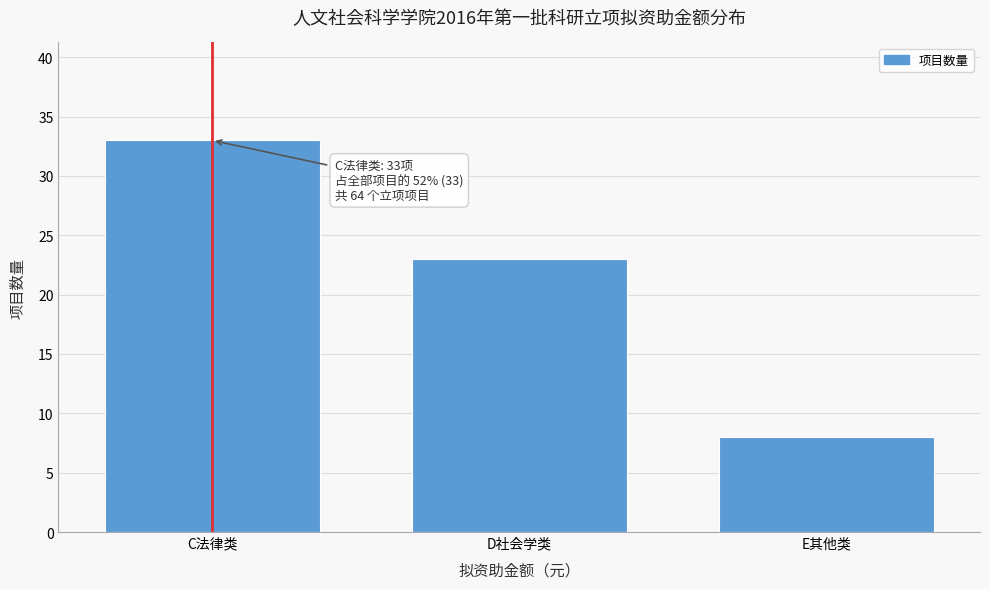

Reading right to left, extract all data points from this chart.

8	23	33